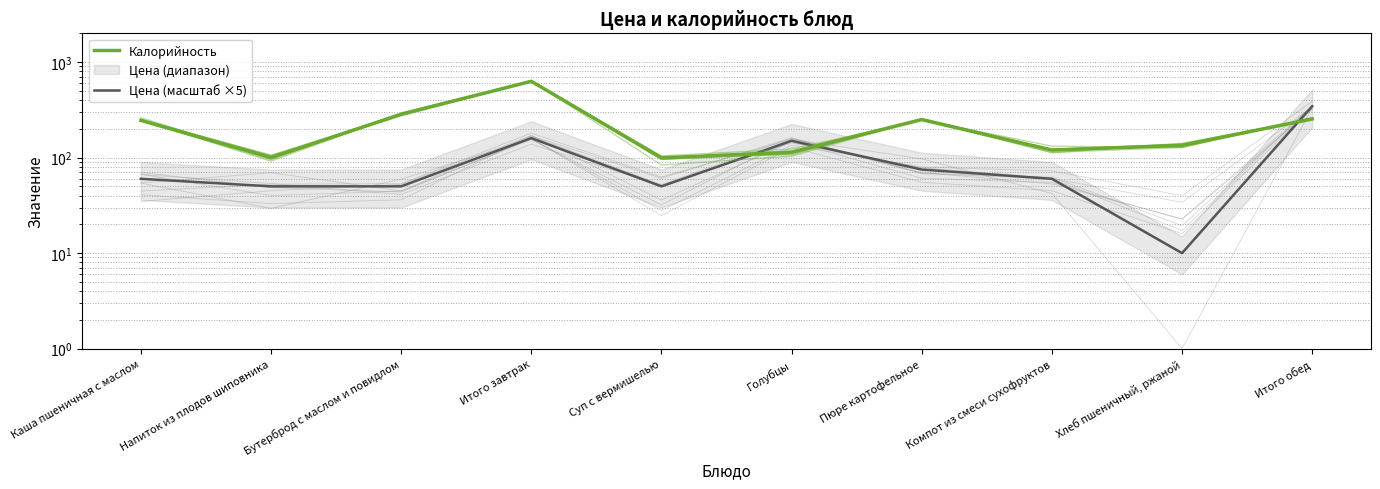

Is this an area chart (filled region under the line)?

No